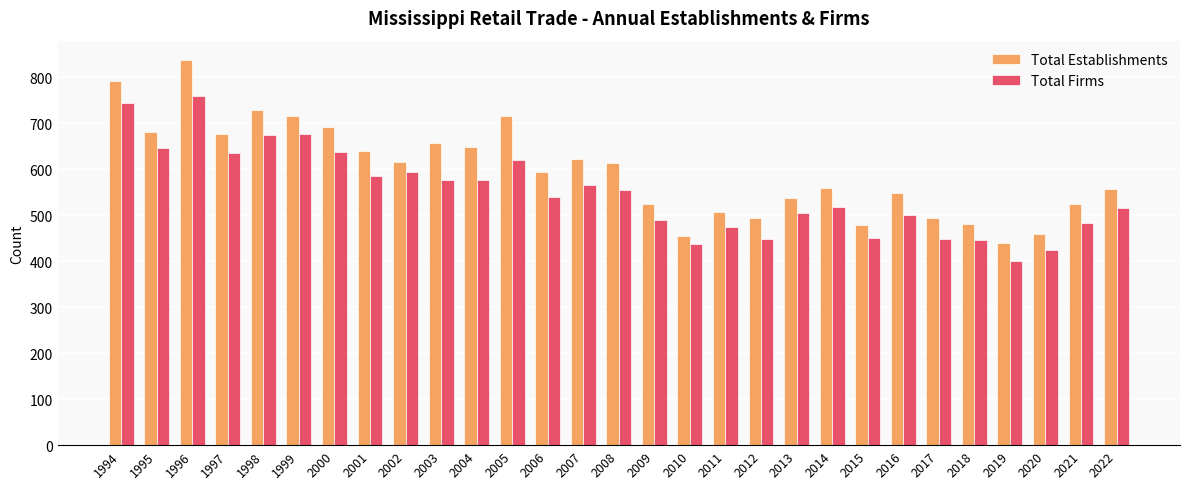

True or false: Total Establishments has a value of 716 at 1999.

True